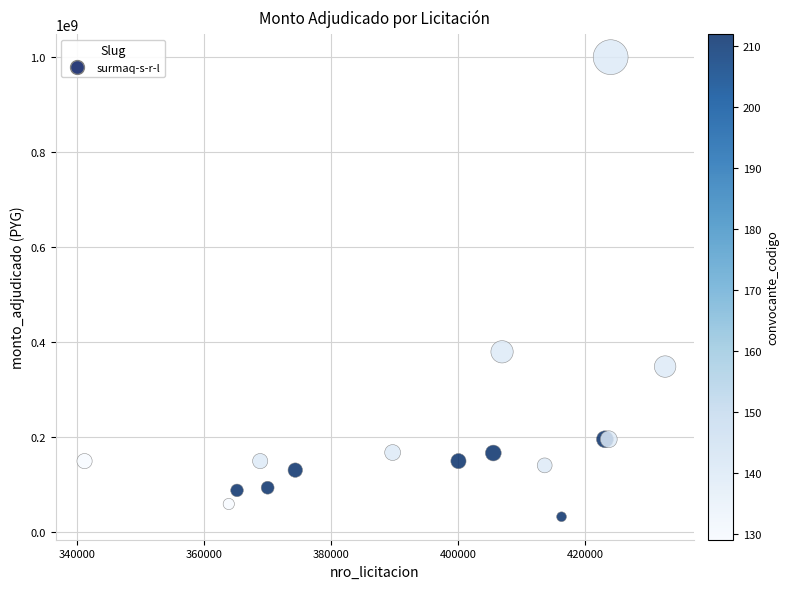

What Y value in the scatter plot is closest to 516457667?

380000000